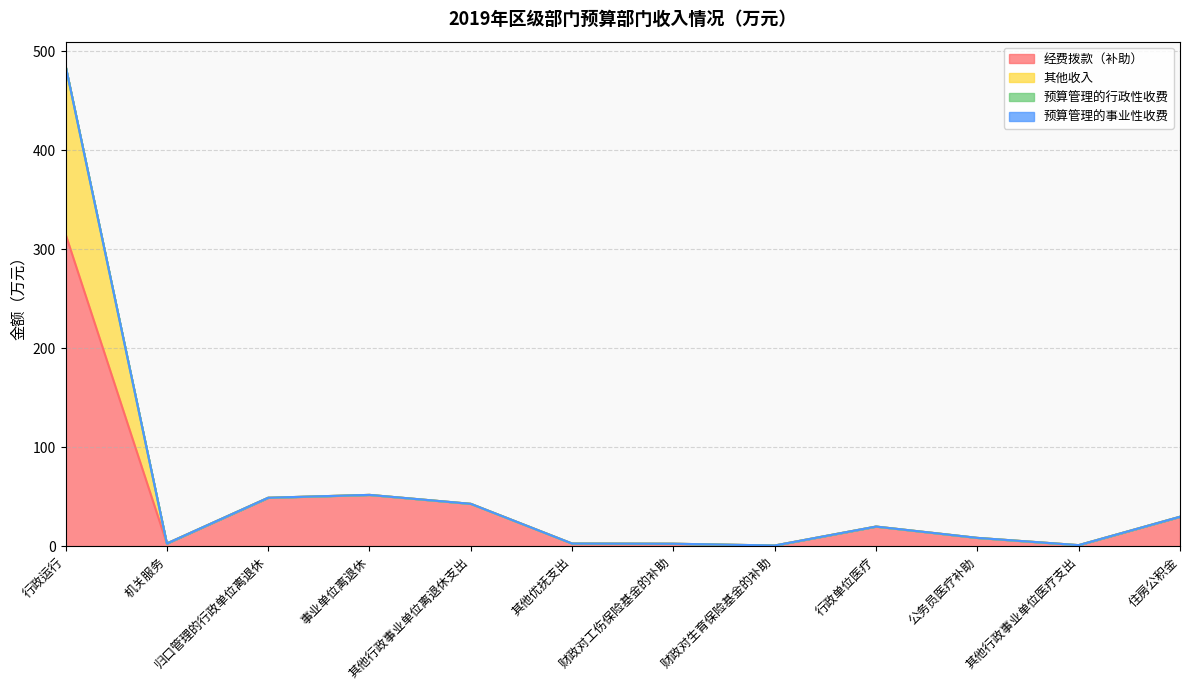

True or false: 经费拨款（补助） and 其他收入 cross at least once.

False